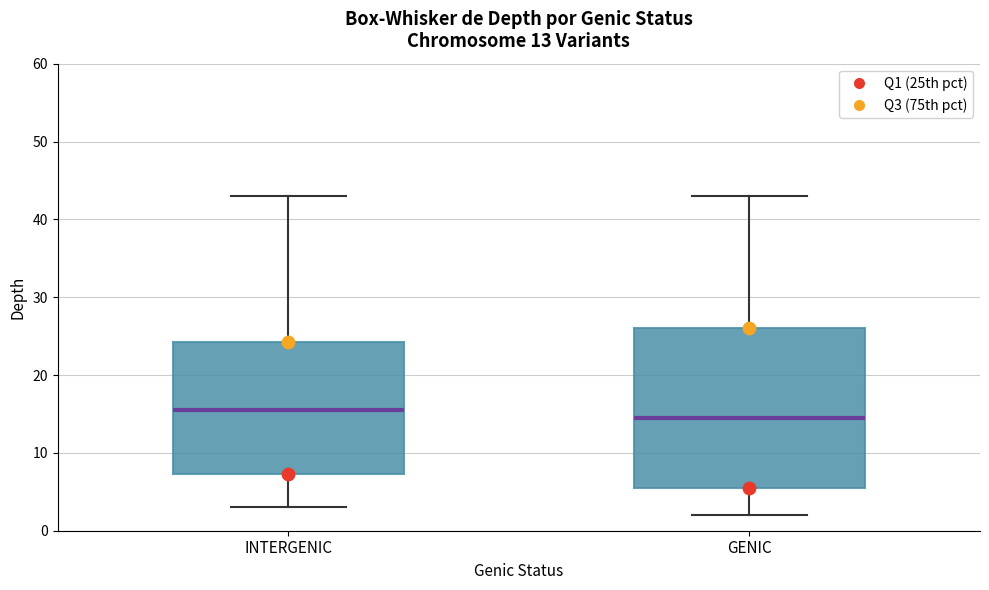

Which box has the lowest median line?

GENIC